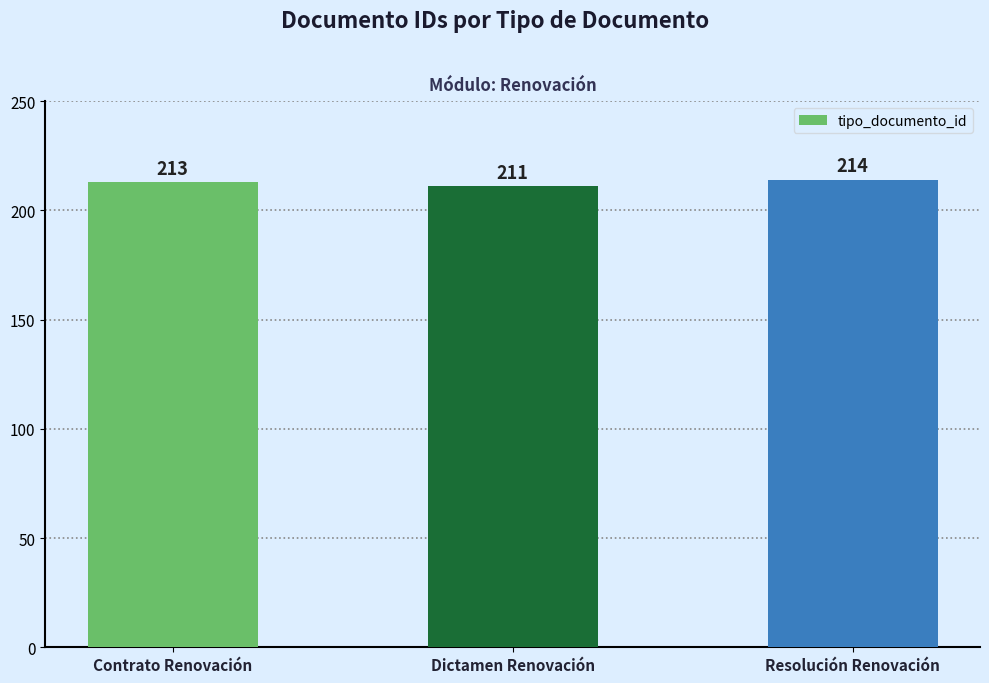

What is the difference between the values at Contrato Renovación and Dictamen Renovación?

2